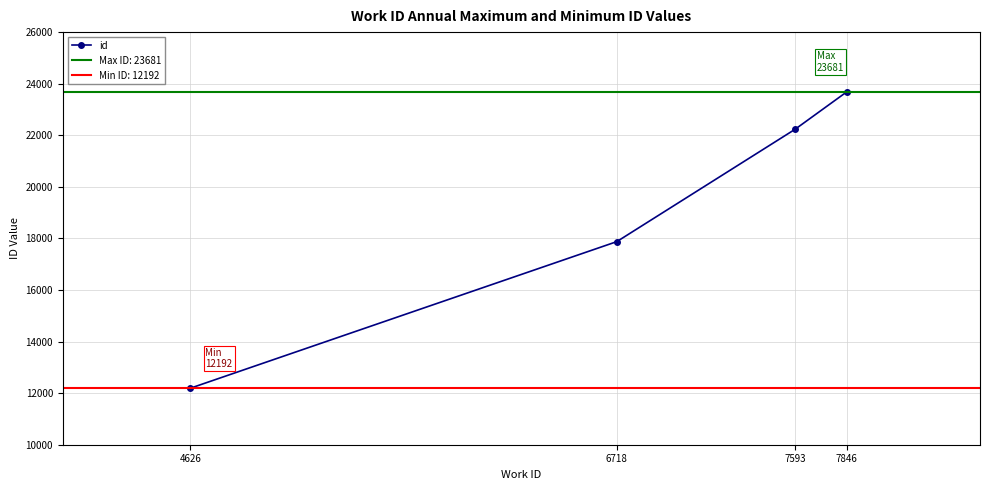

True or false: the data has more than 1 interior local peaks.

False